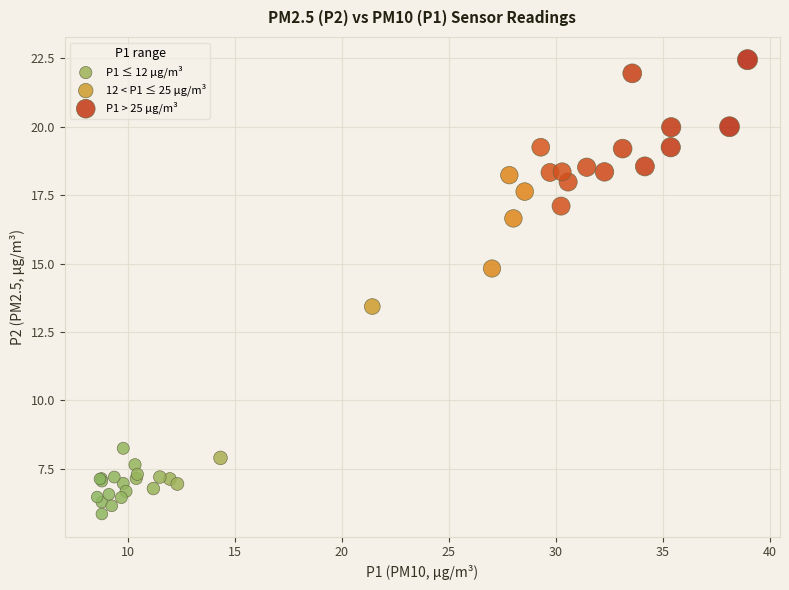

Which series reaches the minimum Y coordinate?

P1 ≤ 12 μg/m³